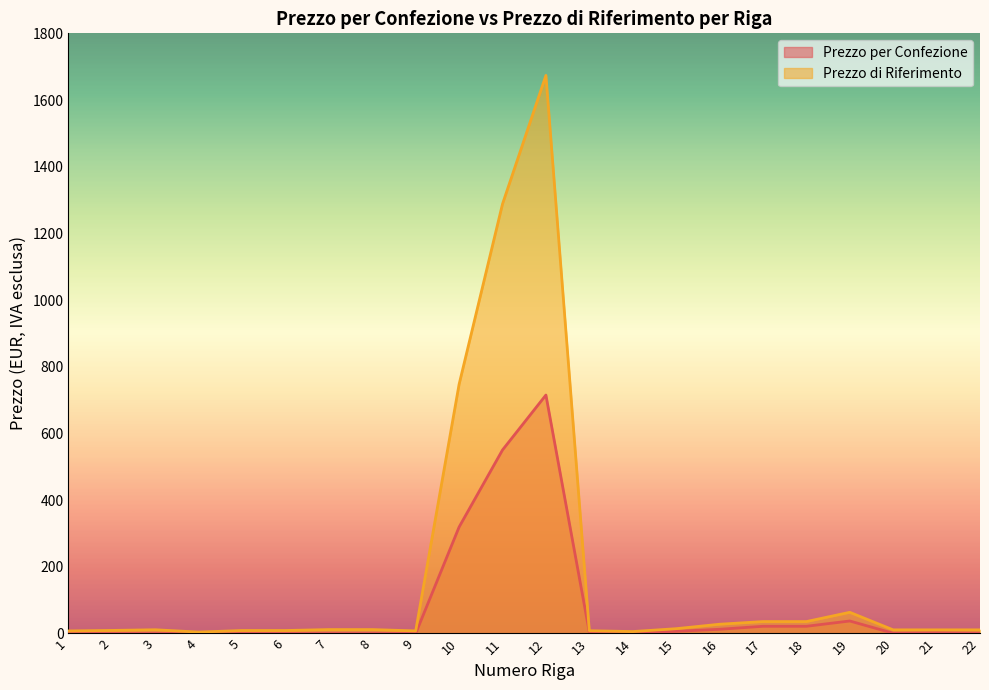

Count the number of categories in the chart.

22